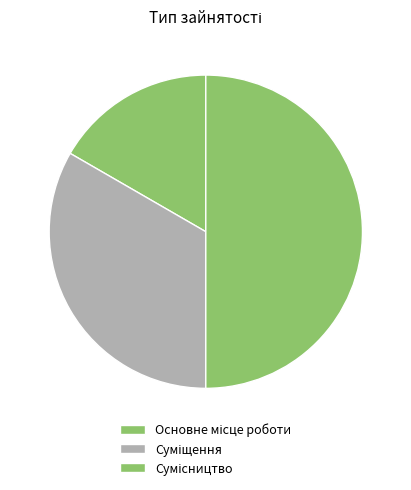

Which slice is the largest?

Сумісництво